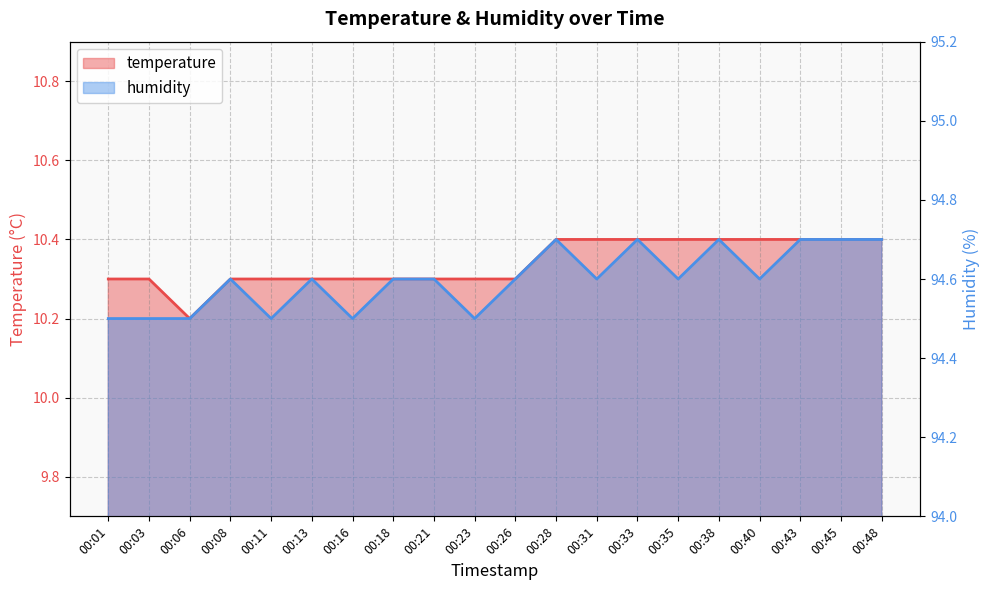

What is the minimum value for humidity?

94.5